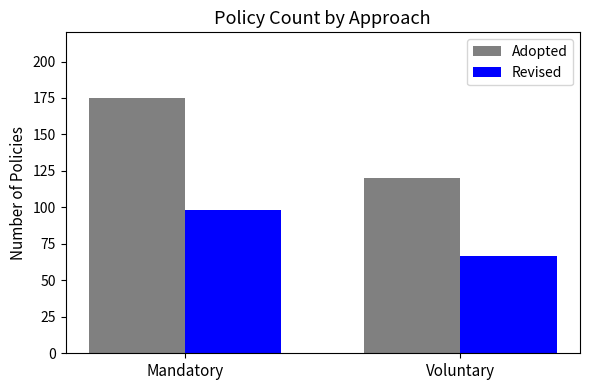

What is the difference between the maximum and minimum values in the Revised series?

31